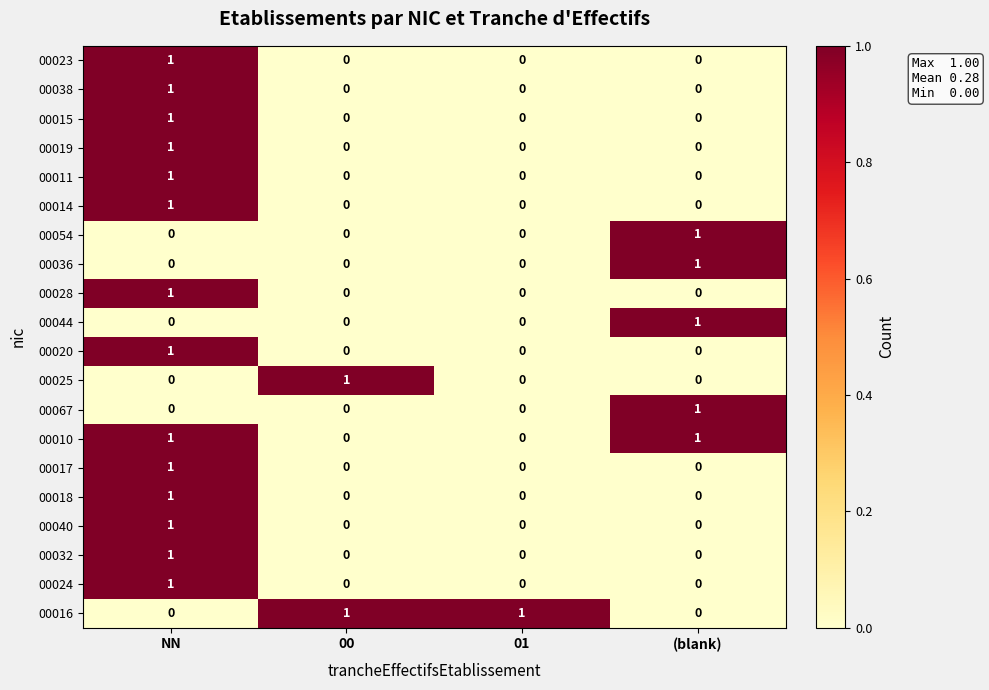

Which category has the highest value in the 00040 series?

NN